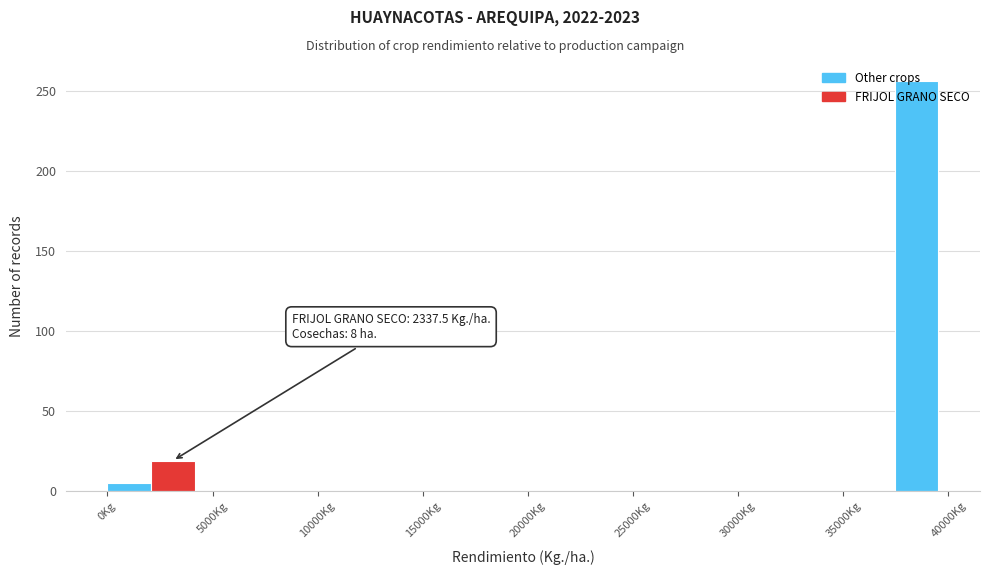

Which range on the x-axis has the tallest bar?

37500 to 39500